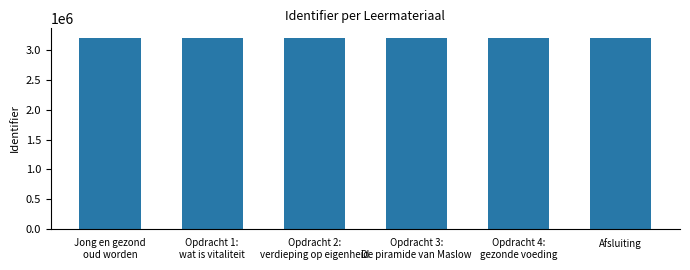

What is the difference between the maximum and minimum values?

26